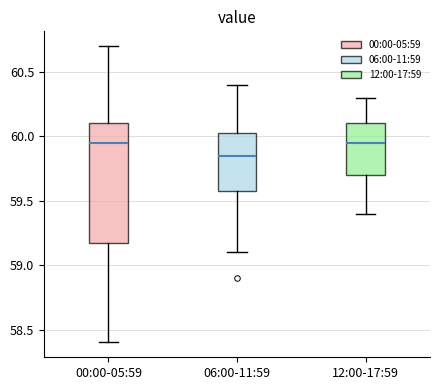

Where does the lower whisker of the box for 12:00-17:59 end on the y-axis? The values are not printed on the chart, so give them approximately, as read against the axis.

59.40